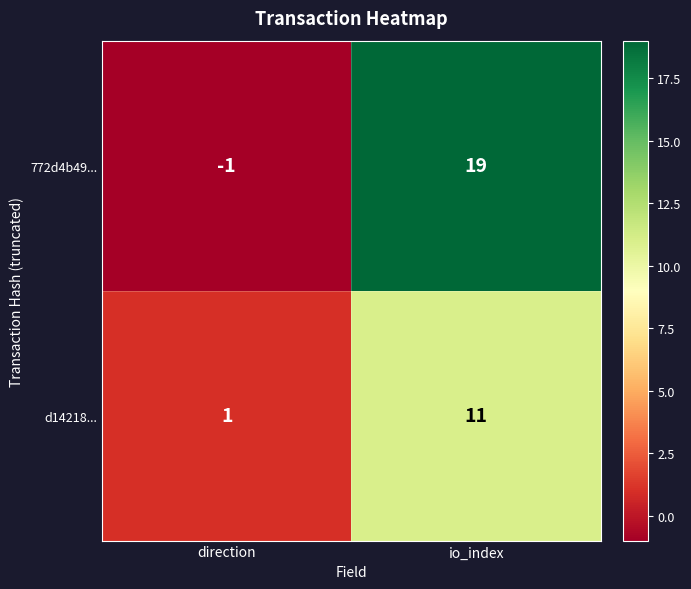

Rank the categories by d14218... value from lowest to highest.

direction, io_index